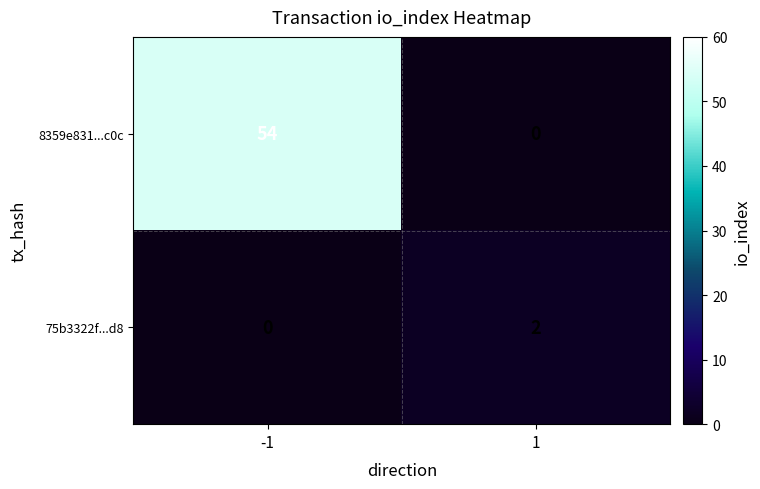

Between -1 and 1, which series saw the biggest shift?

8359e831...c0c